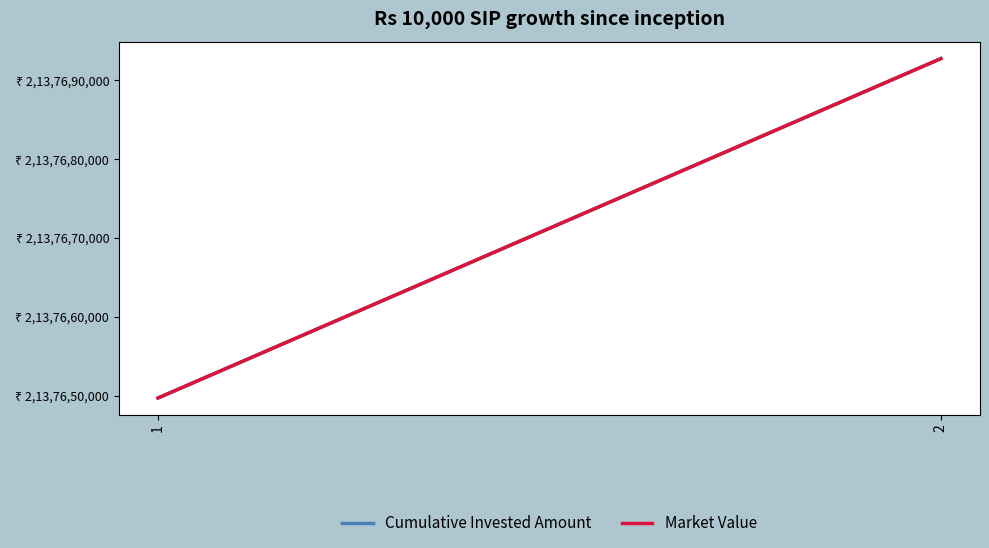

Does the chart display data point markers on the line(s)?

No